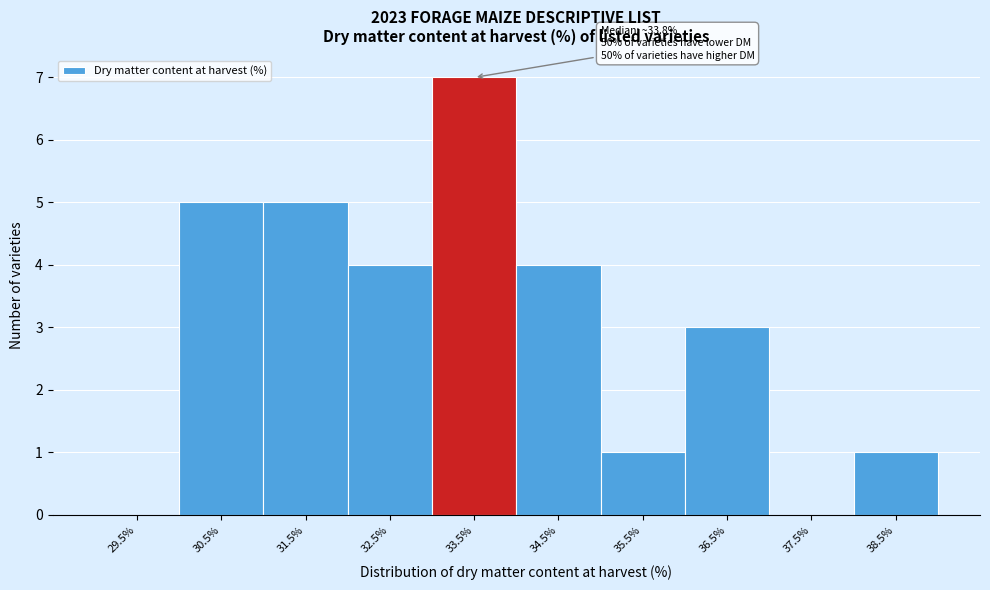

Reading left to right, what are all the values shown in this chart?

29.5%=0	30.5%=5	31.5%=5	32.5%=4	33.5%=7	34.5%=4	35.5%=1	36.5%=3	37.5%=0	38.5%=1